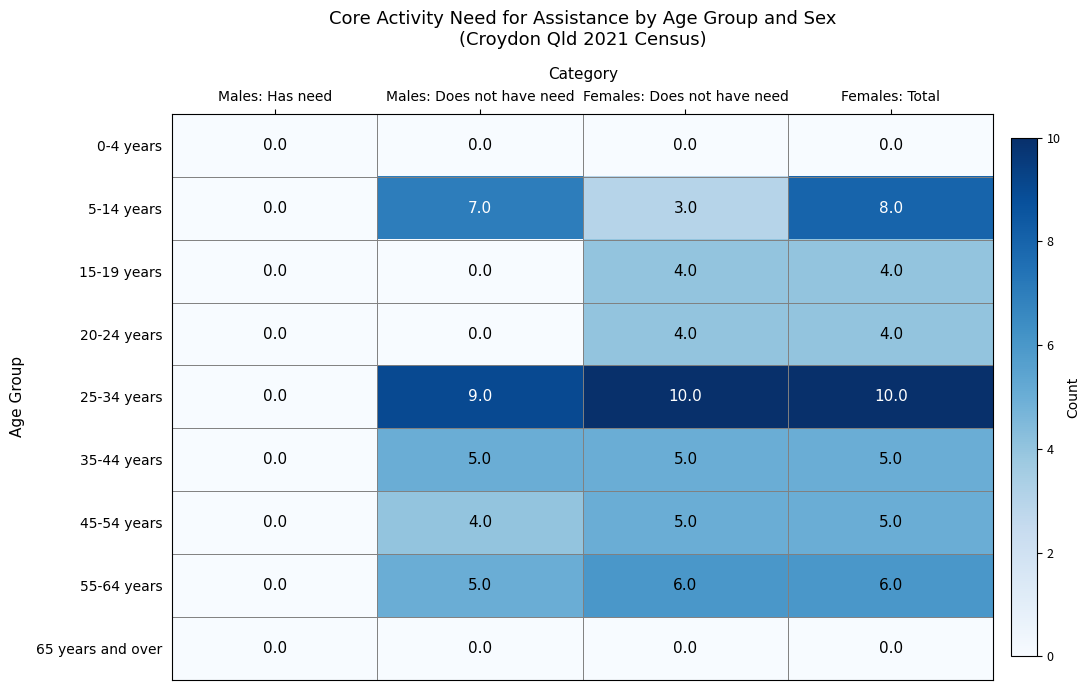

What is the spread (max minus min) of values at Females: Total?

10